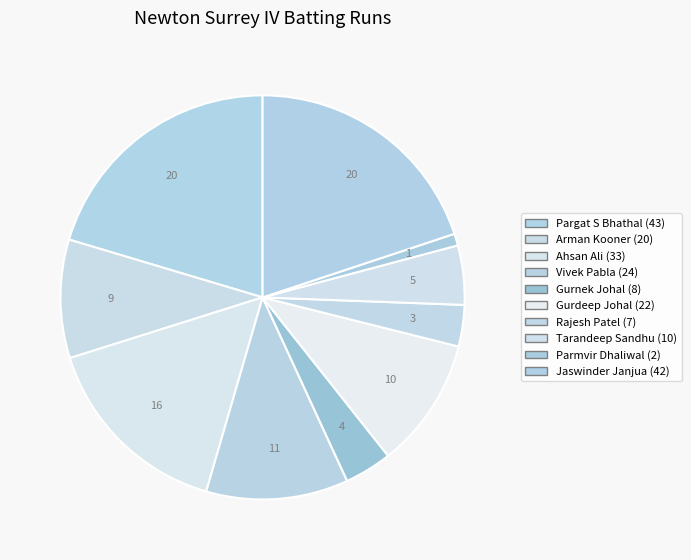

Combined, what portion of the pie is Gurnek Johal and Vivek Pabla?

15.2%